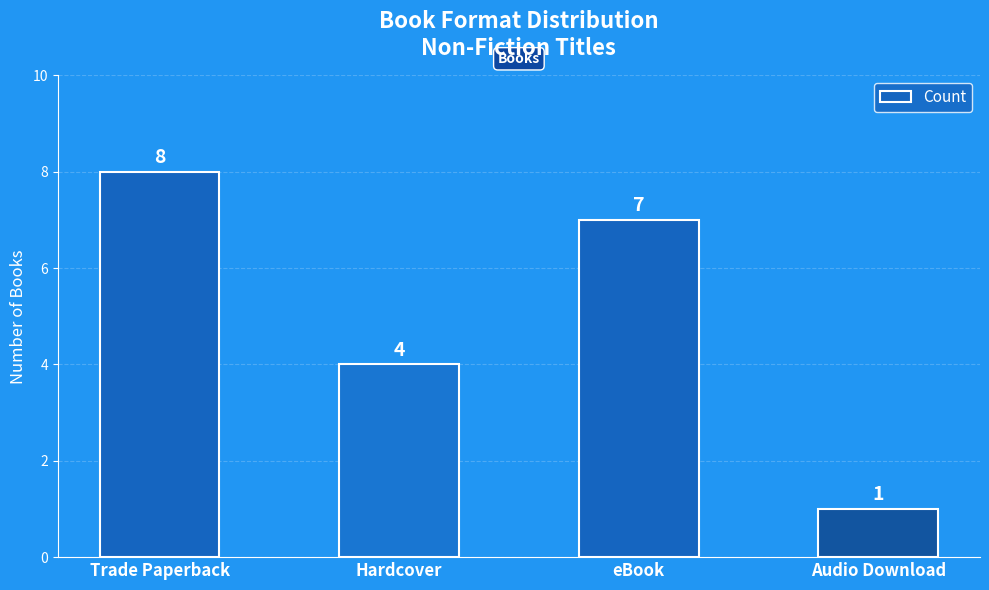

Is it true that the value at Hardcover is 6?

False